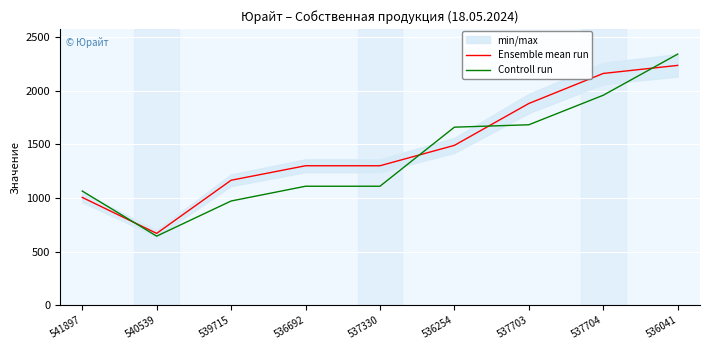

What is the smallest value displayed?

643.3